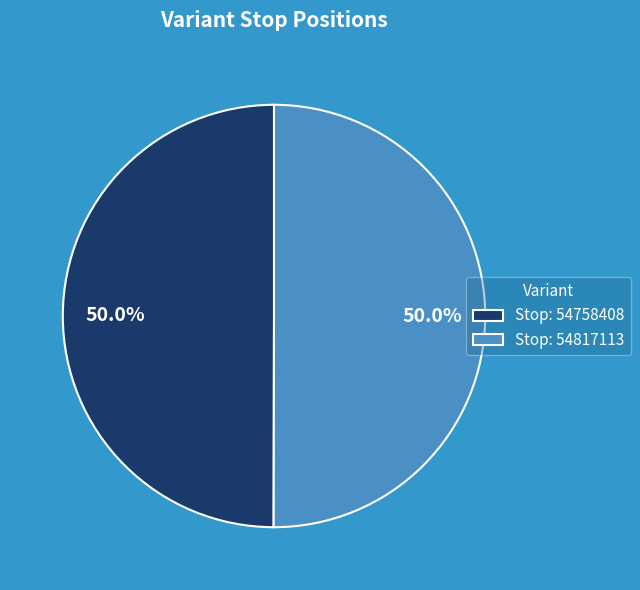

What is the total percentage of Stop: 54758408 and Stop: 54817113?

100.0%